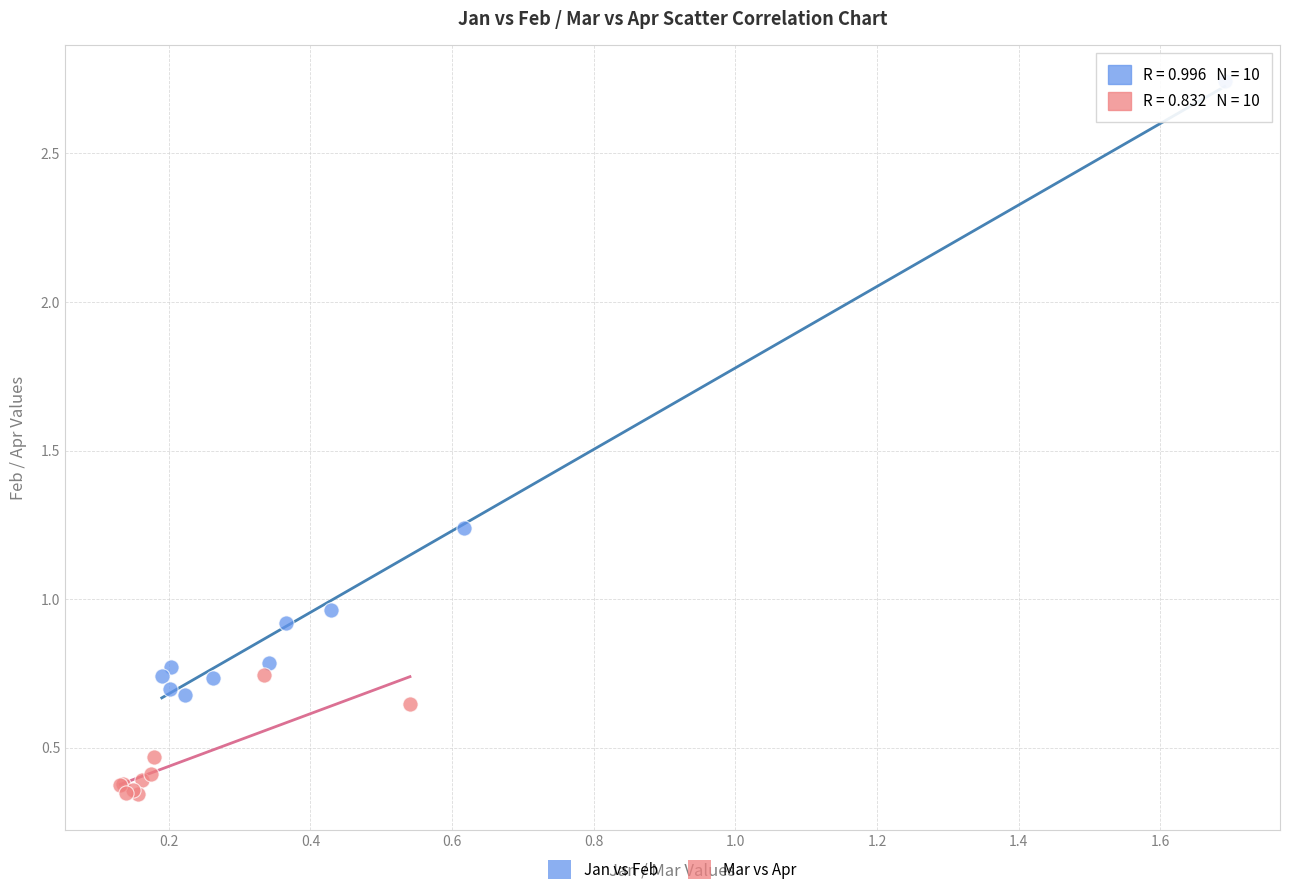

What are all the series names shown in the legend?

Jan vs Feb, Mar vs Apr